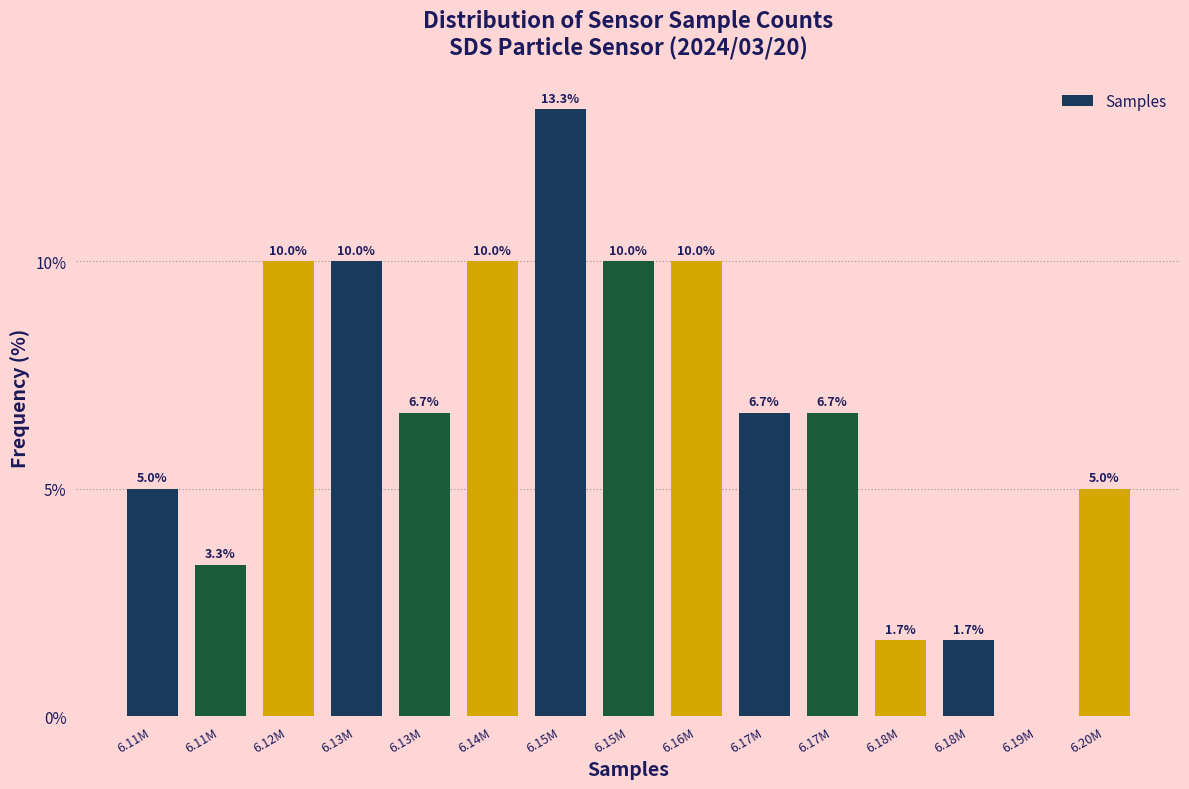

How many series are shown in this chart?

1